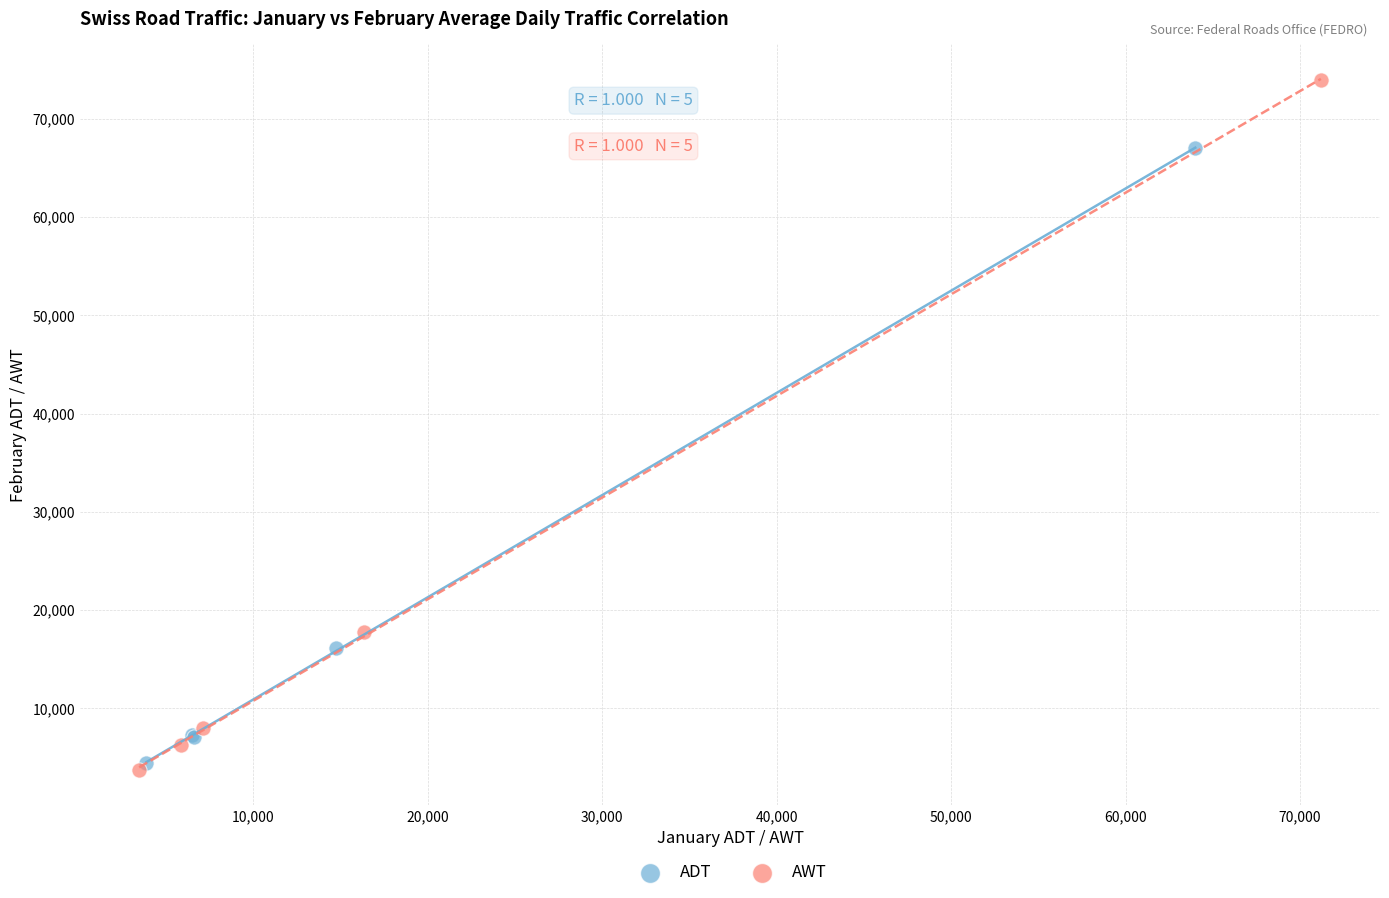

Which series has the largest Y range (max minus min)?

AWT